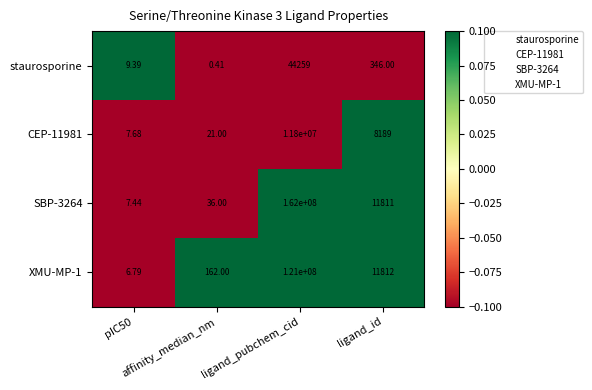

At which category does the chart reach its minimum across all series?

affinity_median_nm